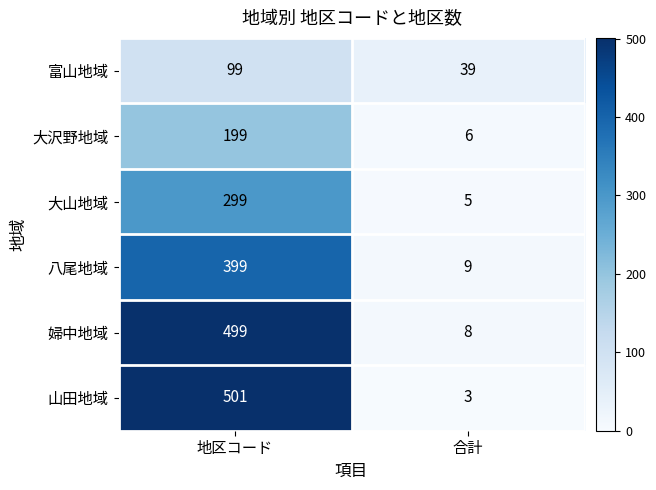

At 地区コード, list the series in order from largest to smallest.

山田地域, 婦中地域, 八尾地域, 大山地域, 大沢野地域, 富山地域